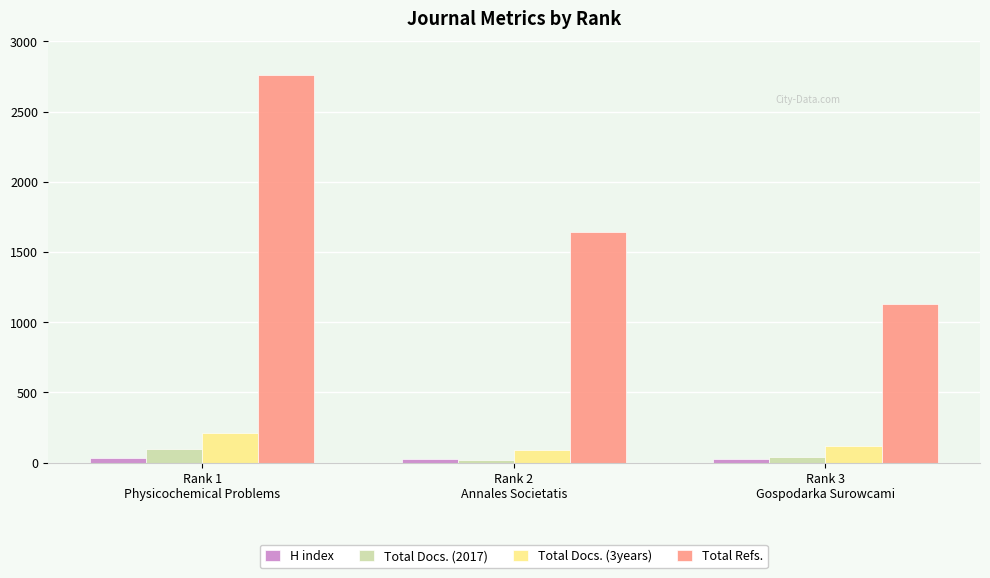

Rank the categories by Total Docs. (3years) value from lowest to highest.

Rank 2
Annales Societatis, Rank 3
Gospodarka Surowcami, Rank 1
Physicochemical Problems